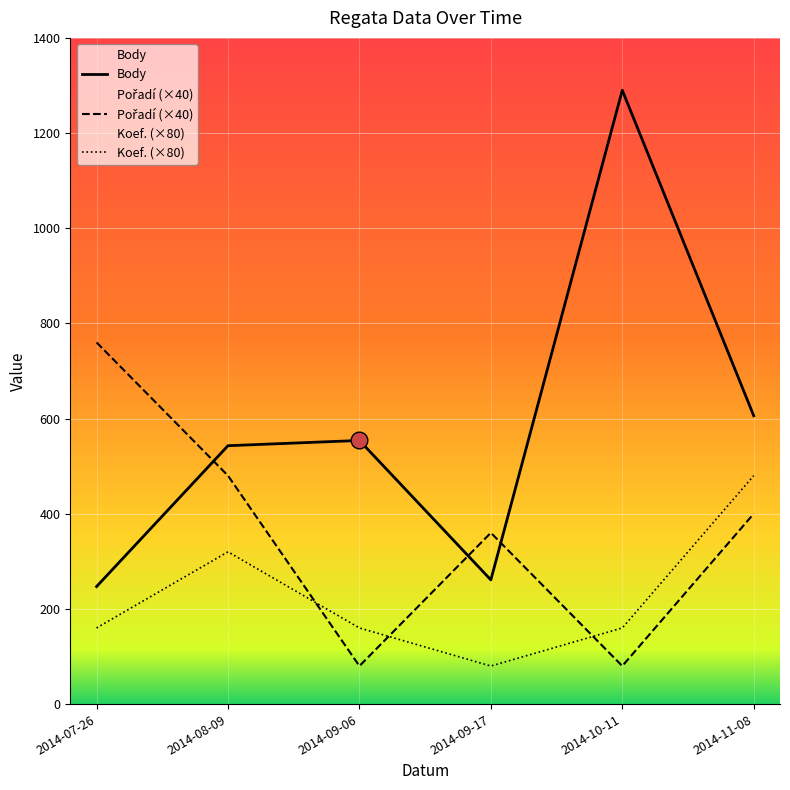

Which category has the lowest value in the Body series?

2014-07-26